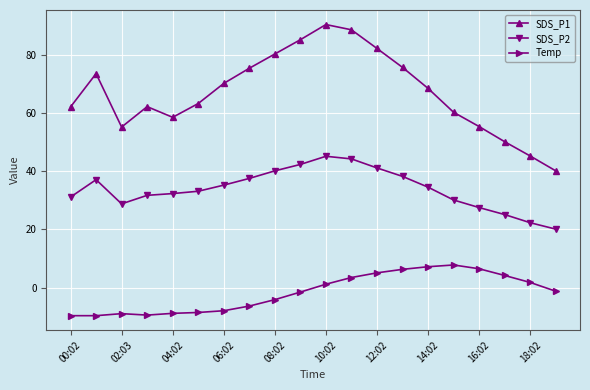

At how many categories does at least one series exceed 51?

17